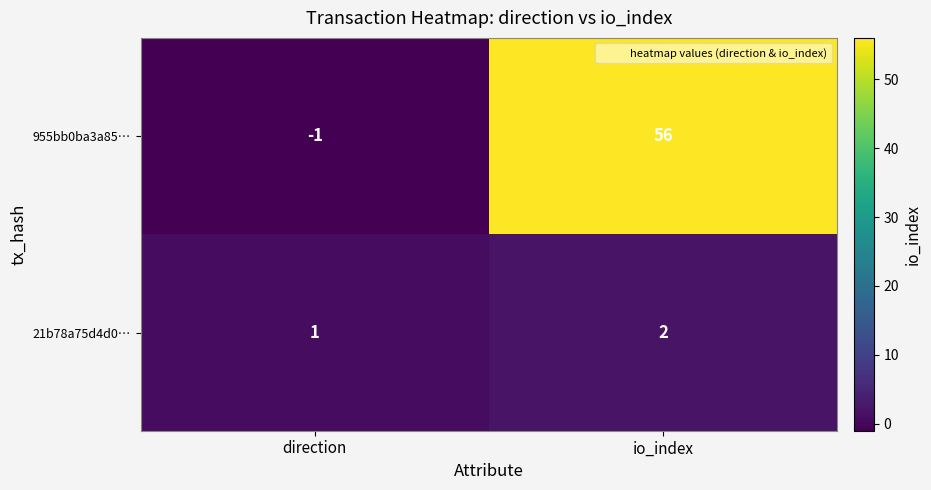

Reading left to right, list all the values displayed in this chart.

955bb0ba3a85…: direction=-1	io_index=56
21b78a75d4d0…: direction=1	io_index=2